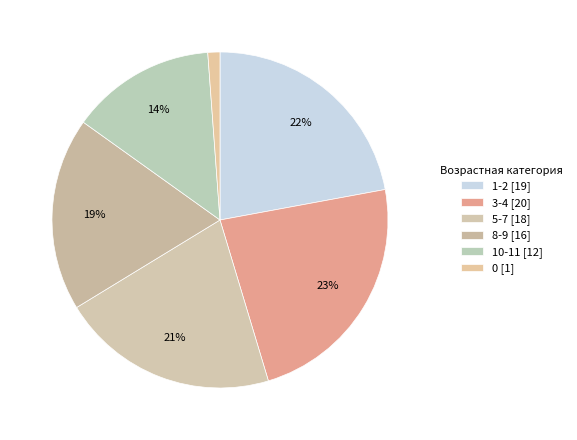

Is there any slice that represents more than half of the pie?

No